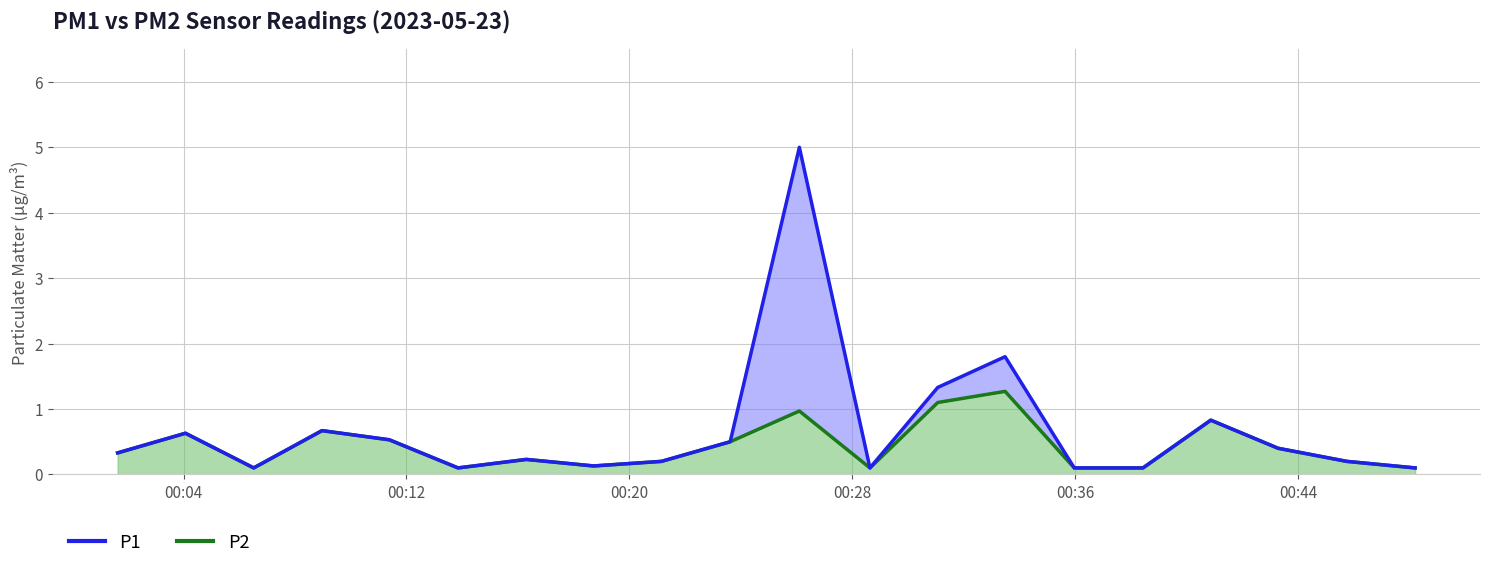

How many data points does each series have?

20